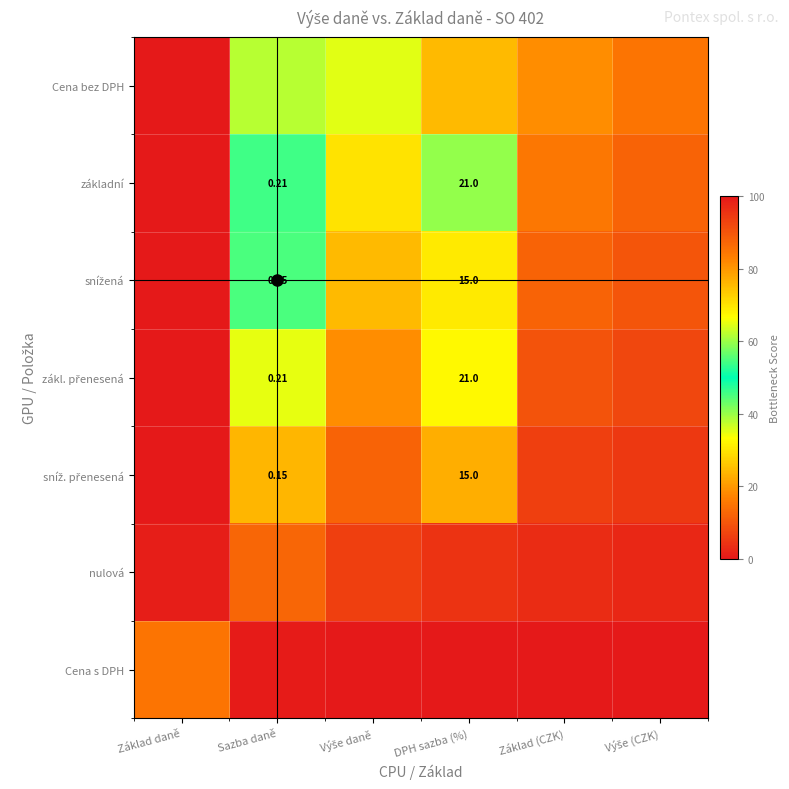

Which category has the lowest value across all series?

Výše (CZK)